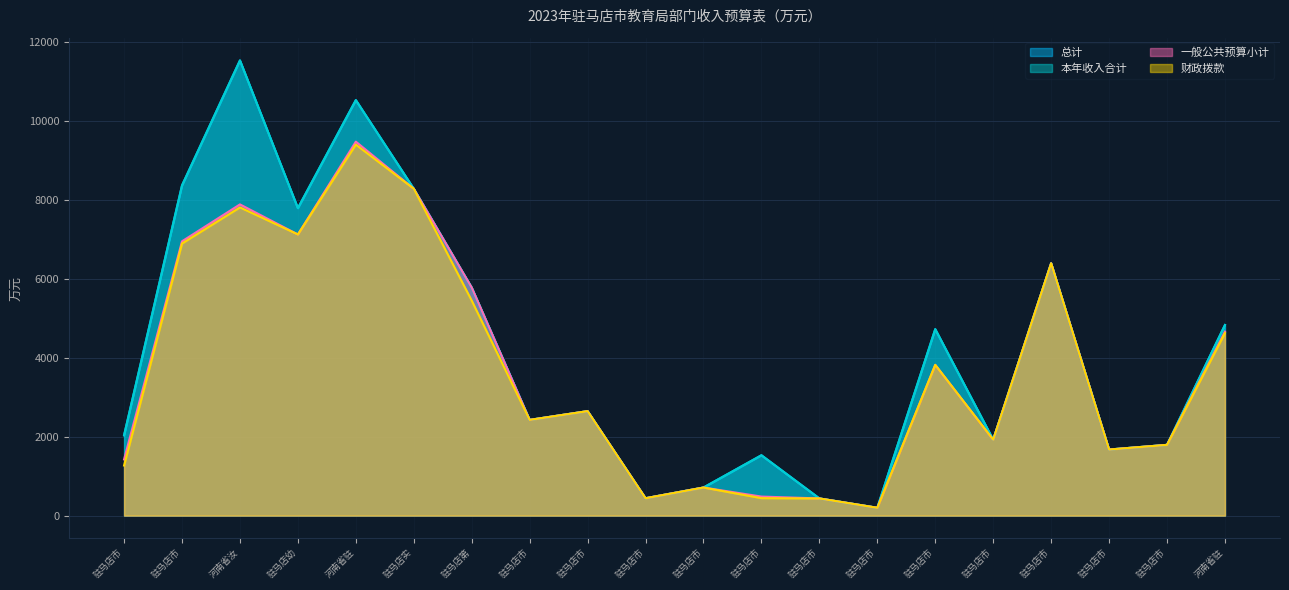

At which label does 一般公共预算小计 first exceed 2646?

驻马店市